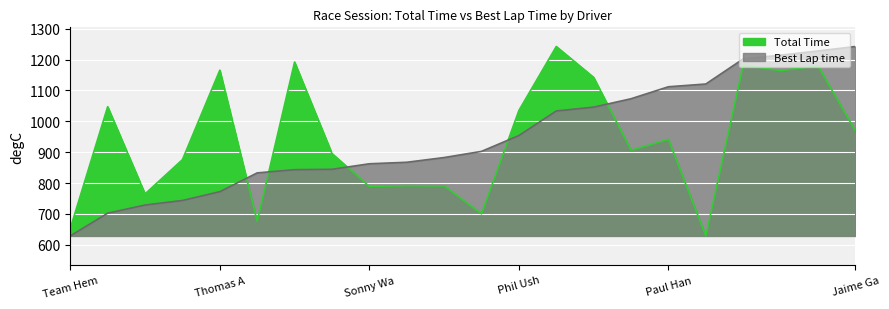

What is the total value across all series at Jaime Ga?

2211.6